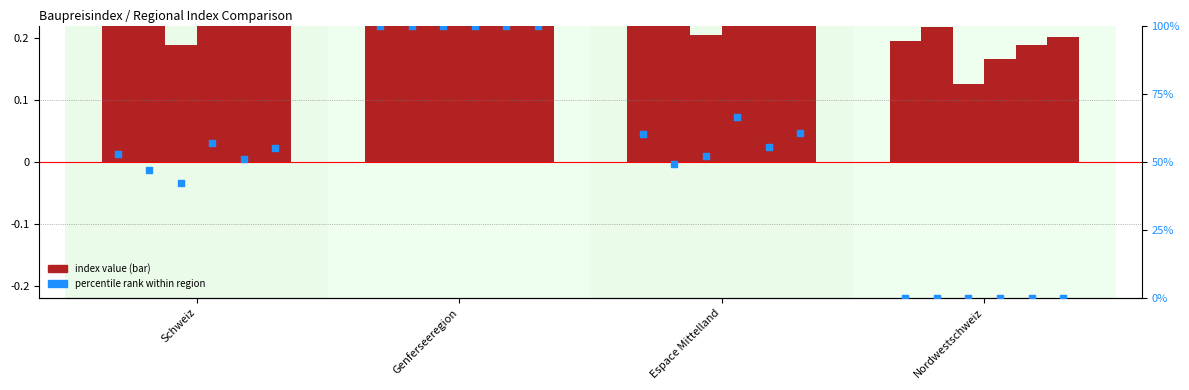

What is the change in value from Schweiz to Espace Mittelland?

+7.4